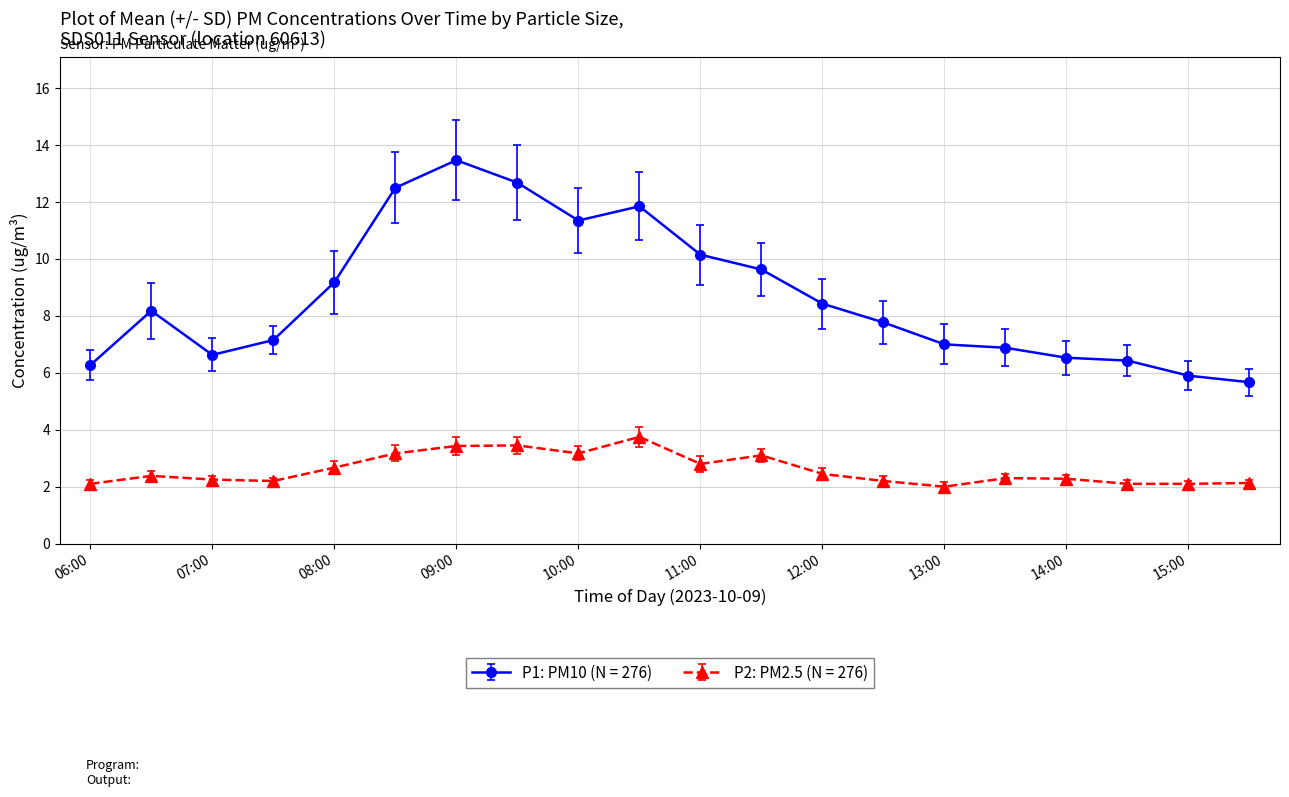

Rank the series by their maximum value, from highest to lowest.

P1: PM10 (N = 276), P2: PM2.5 (N = 276)